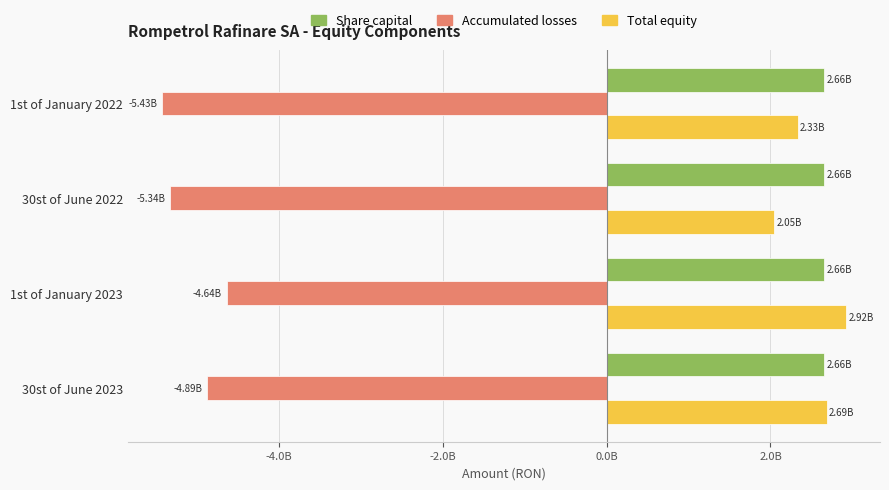

At which category is the sum across all series the highest?

1st of January 2023